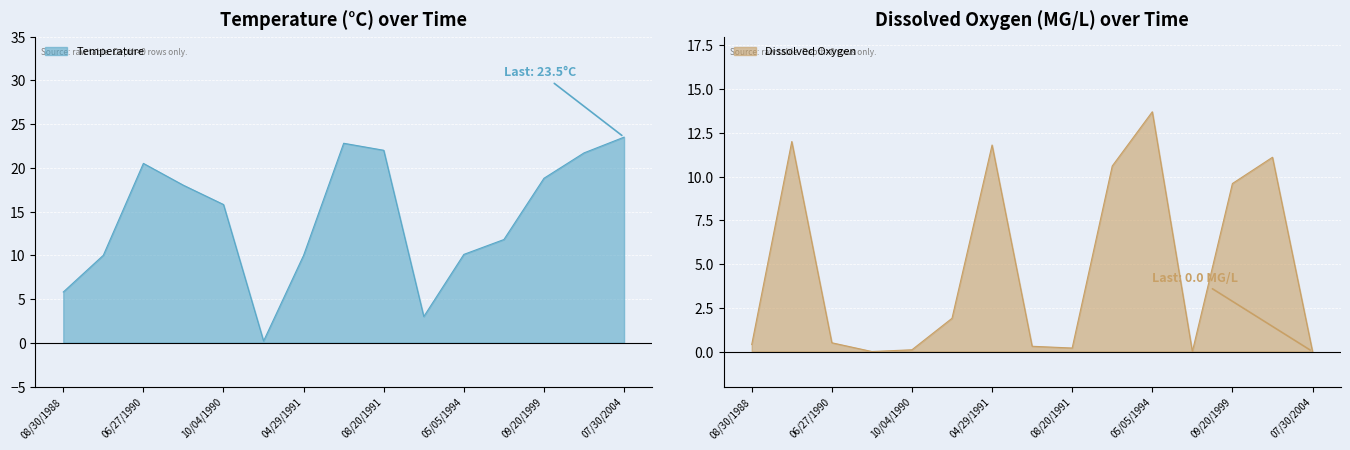

What is the total value across all series at 09/20/1999?

28.4